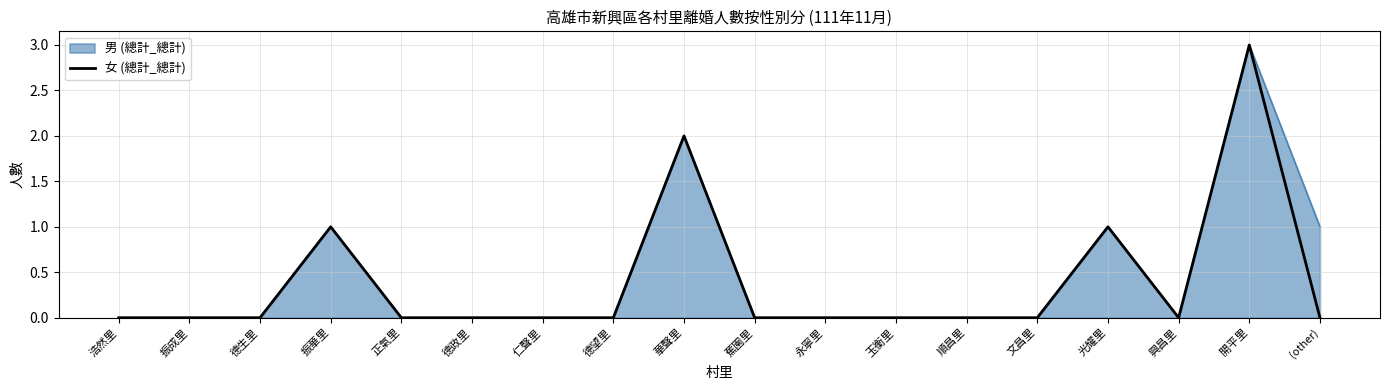

What is the difference between the maximum and minimum values?

3